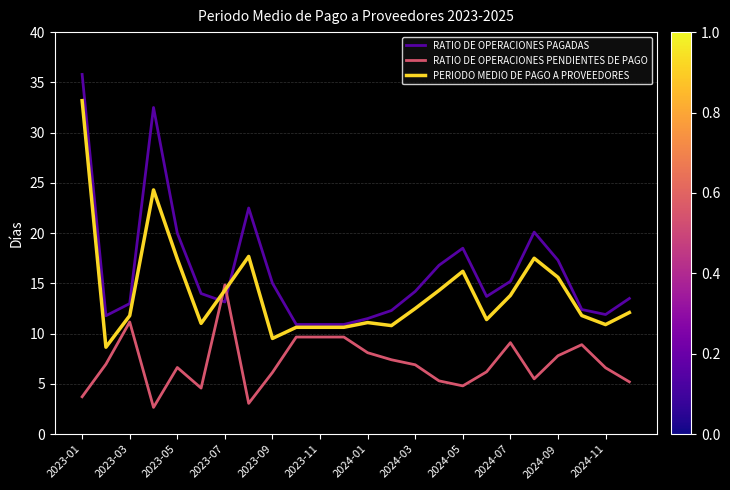

Which series ends up on top after the final intersection of RATIO DE OPERACIONES PENDIENTES DE PAGO and RATIO DE OPERACIONES PAGADAS?

RATIO DE OPERACIONES PAGADAS